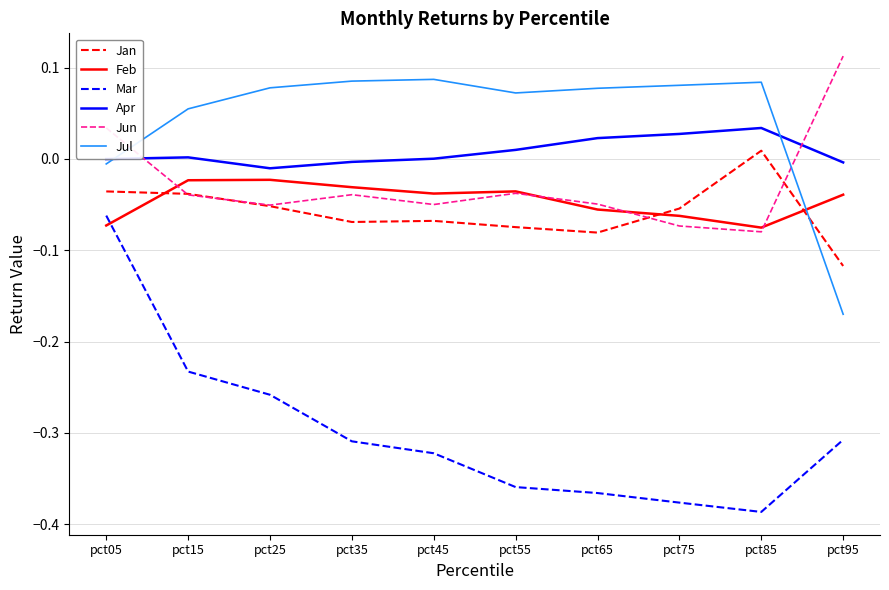

The value of Feb at pct95 is -0.0. True or false?

True